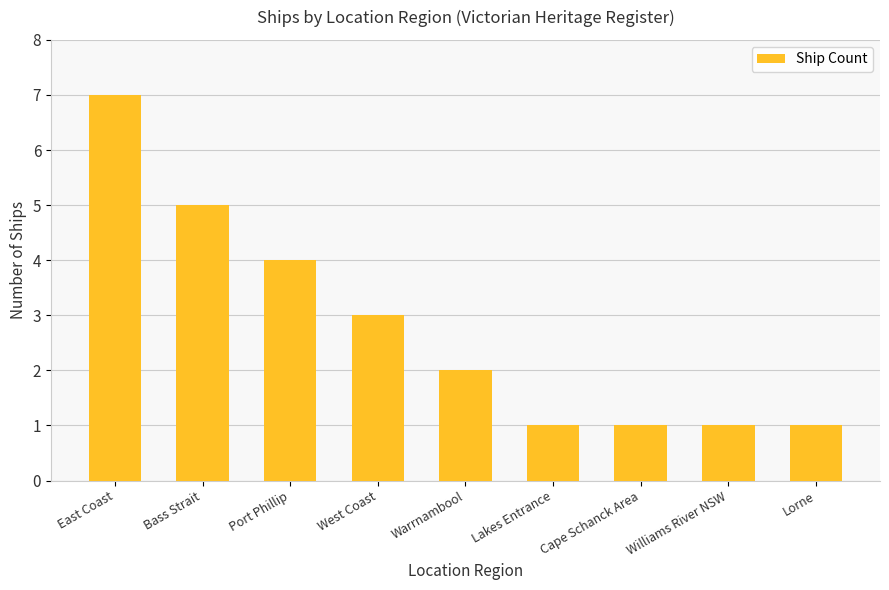

Count the values in the range 1 to 4.

7